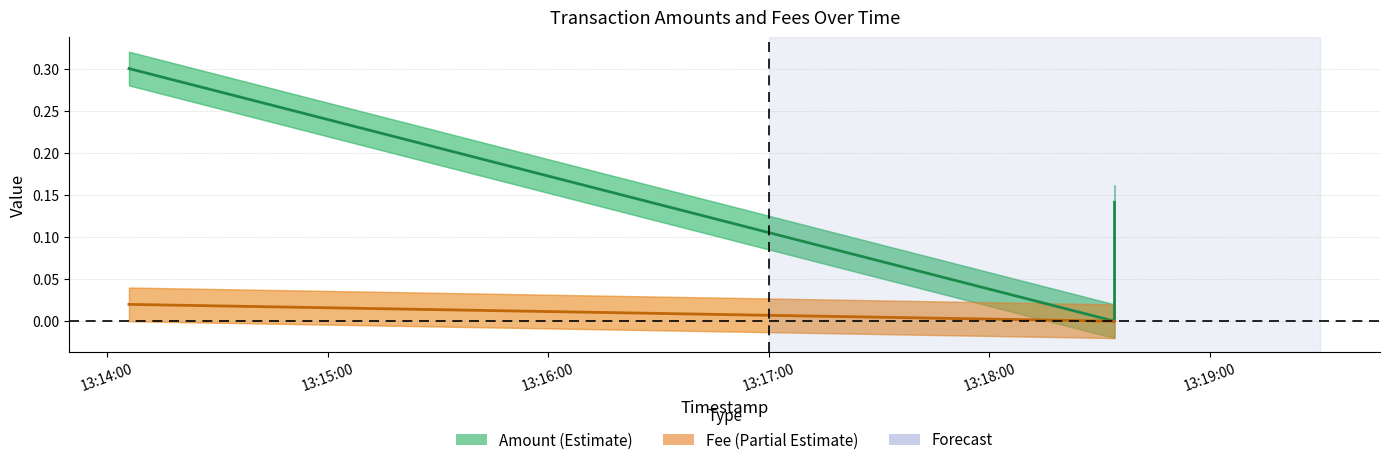

What is the average value of the Amount center series?

0.1